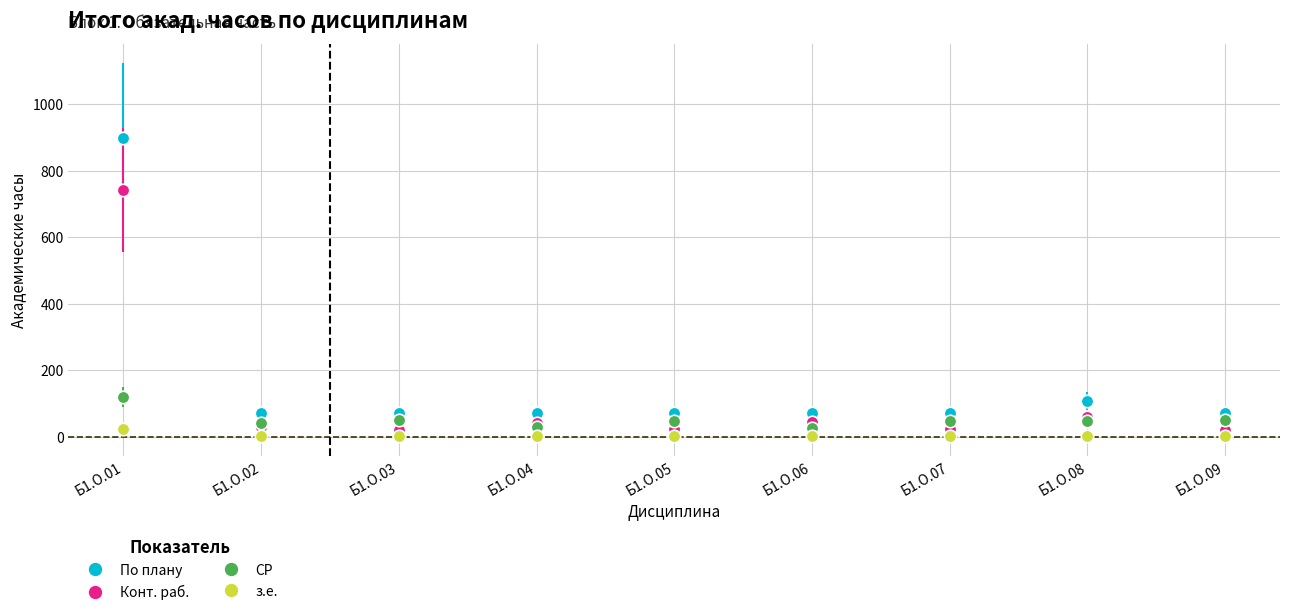

What is the minimum value for СР?

27